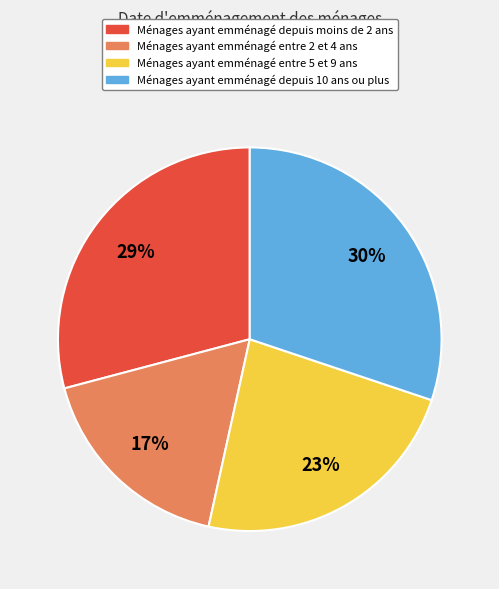

Rank the categories by value from highest to lowest.

Ménages ayant emménagé depuis 10 ans ou plus, Ménages ayant emménagé depuis moins de 2 ans, Ménages ayant emménagé entre 5 et 9 ans, Ménages ayant emménagé entre 2 et 4 ans